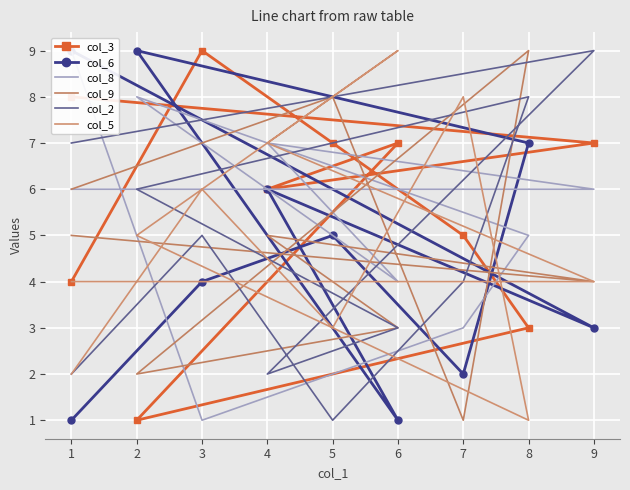

How many interior local valleys does the col_3 series have?

2